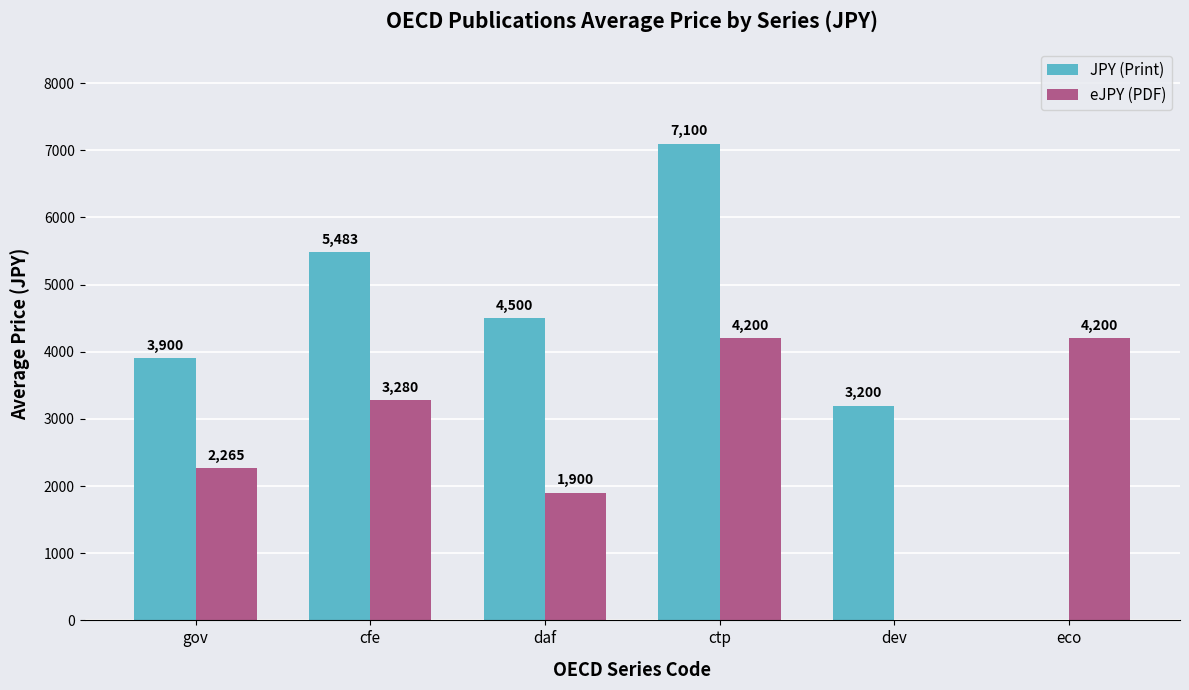

Reading left to right, transcribe all the data shown in this chart.

JPY (Print): 3900	5483	4500	7100	3200	0
eJPY (PDF): 2265	3280	1900	4200	0	4200